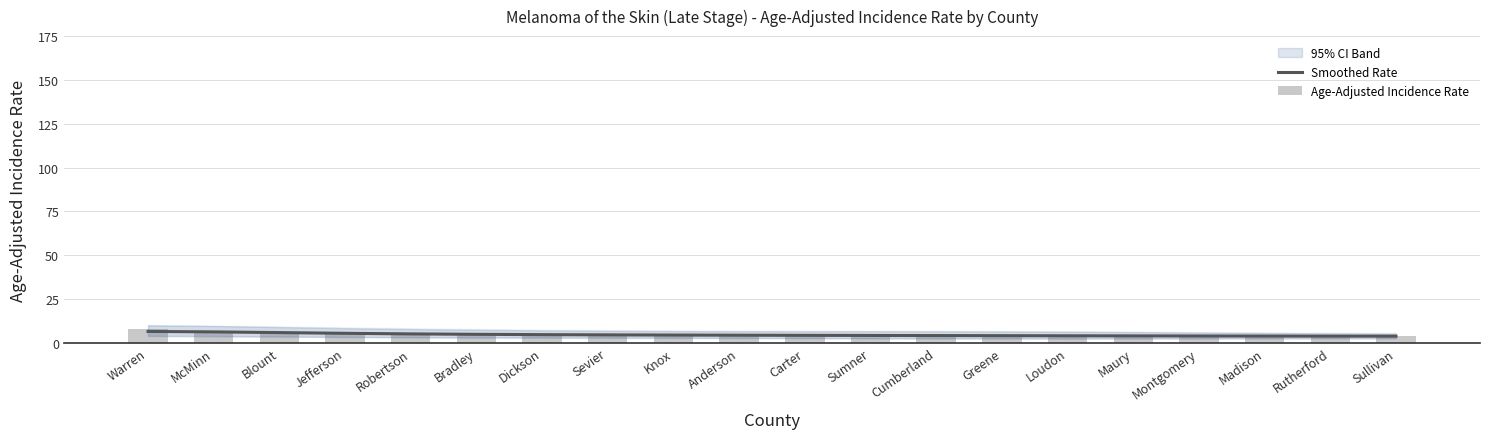

Reading right to left, list all the values displayed in this chart.

Smoothed Rate: 3.8	3.8	3.8	3.9	3.9	4.0	4.1	4.1	4.2	4.2	4.3	4.4	4.5	4.7	4.8	5.1	5.4	5.8	6.2	6.5
Age-Adjusted Incidence Rate: 3.7	3.8	3.8	3.9	3.9	4.0	4.1	4.1	4.2	4.2	4.3	4.4	4.4	4.7	4.7	4.9	5.0	5.7	5.9	7.9